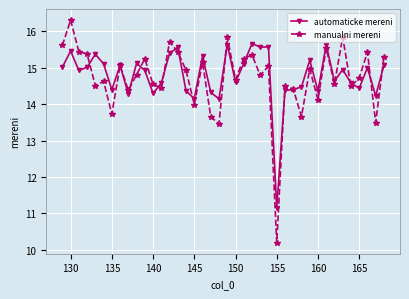

List the series in order of their peak value, highest first.

manualni mereni, automaticke mereni